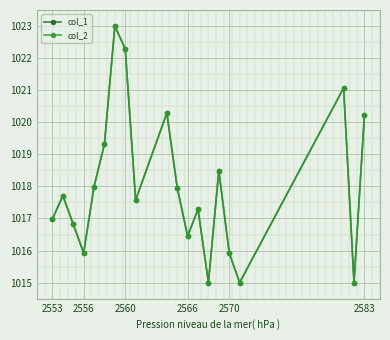

Is this an area chart (filled region under the line)?

No